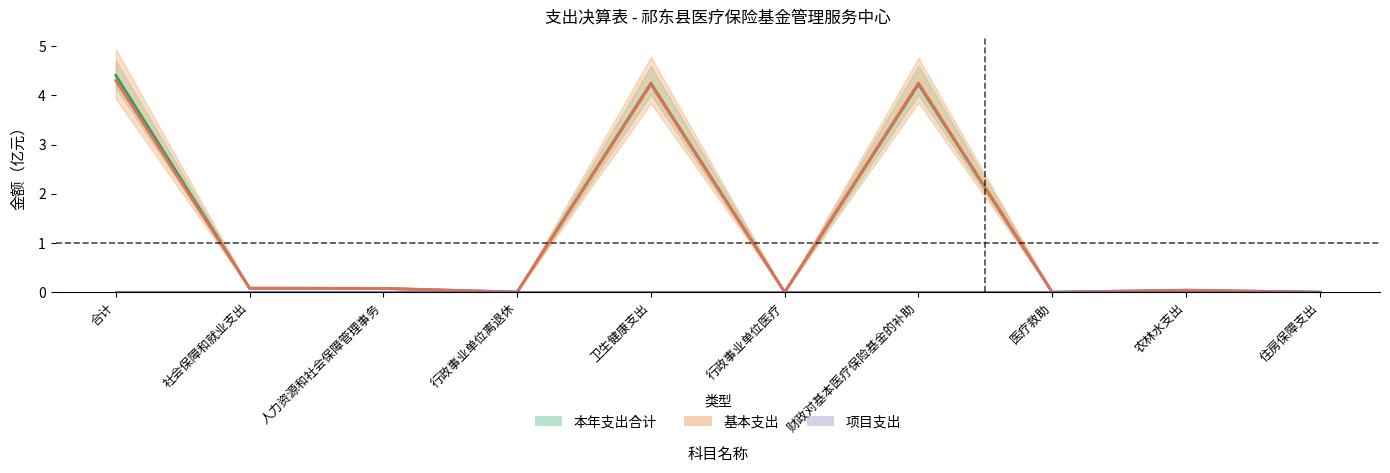

What is the difference between the maximum and minimum values in the 本年支出合计 series?

4.4